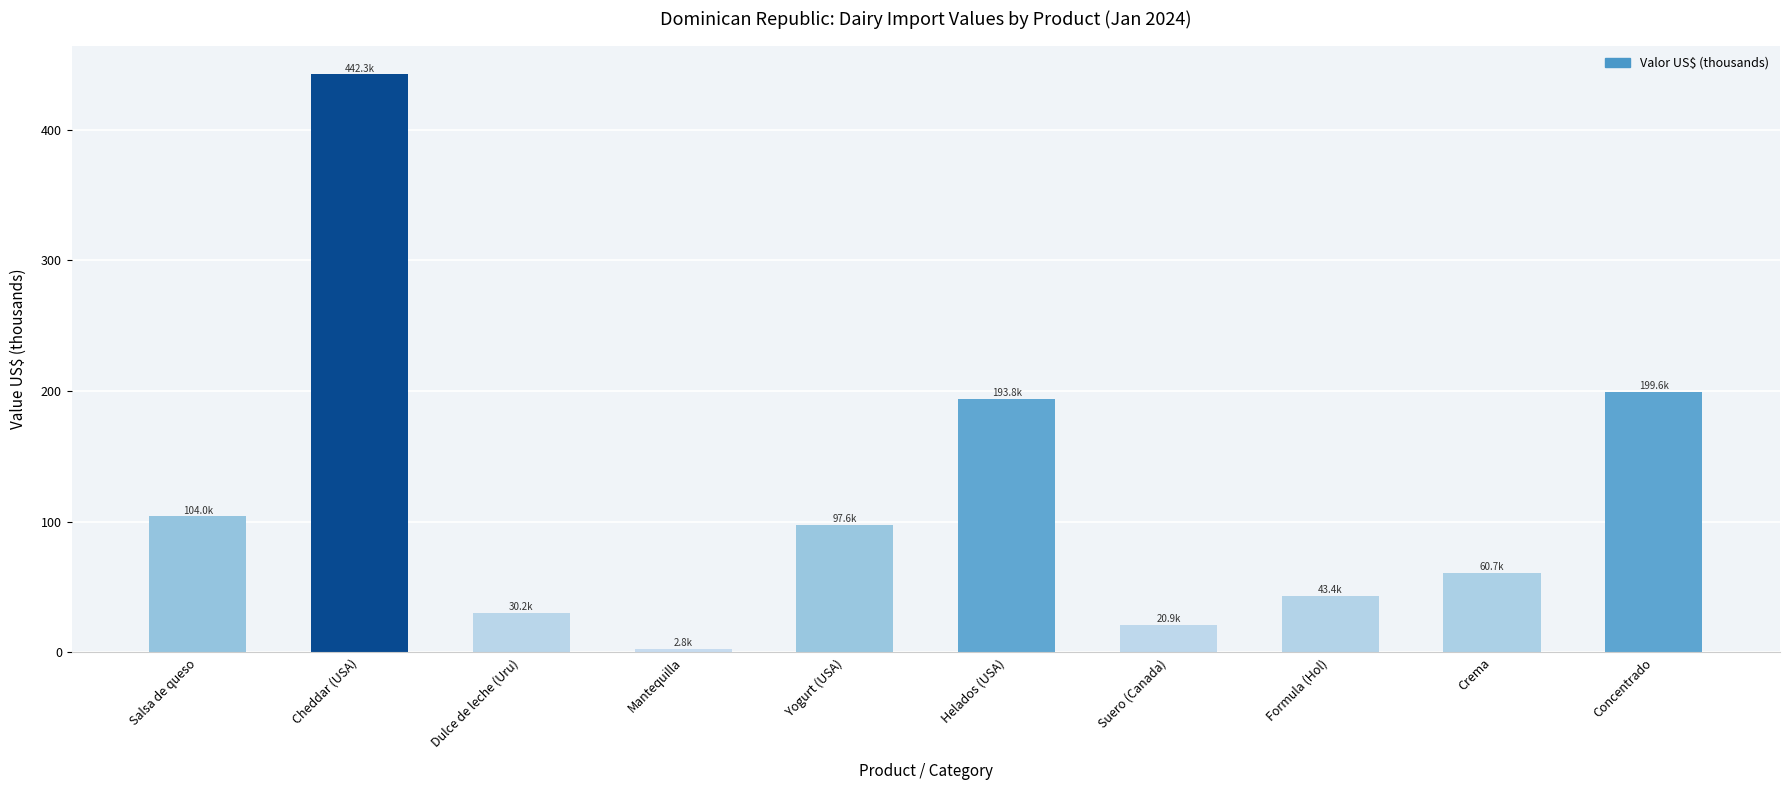

What is the ratio of the value at Cheddar (USA) to the value at Salsa de queso?

4.3